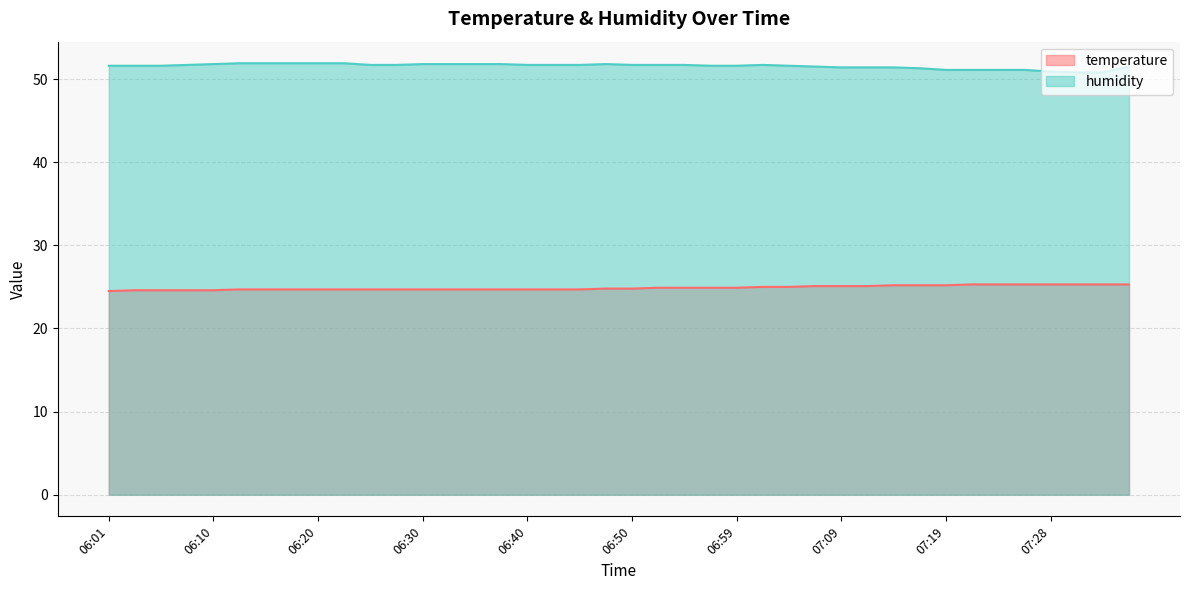

The temperature series shows 11.2 at 06:57. True or false?

False